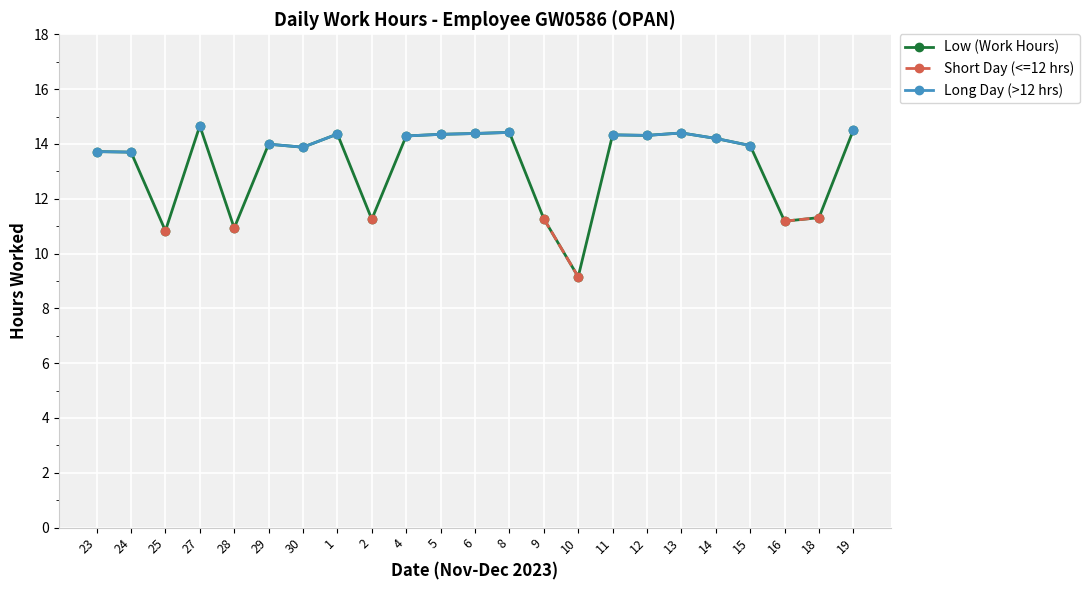

Does the chart display data point markers on the line(s)?

Yes